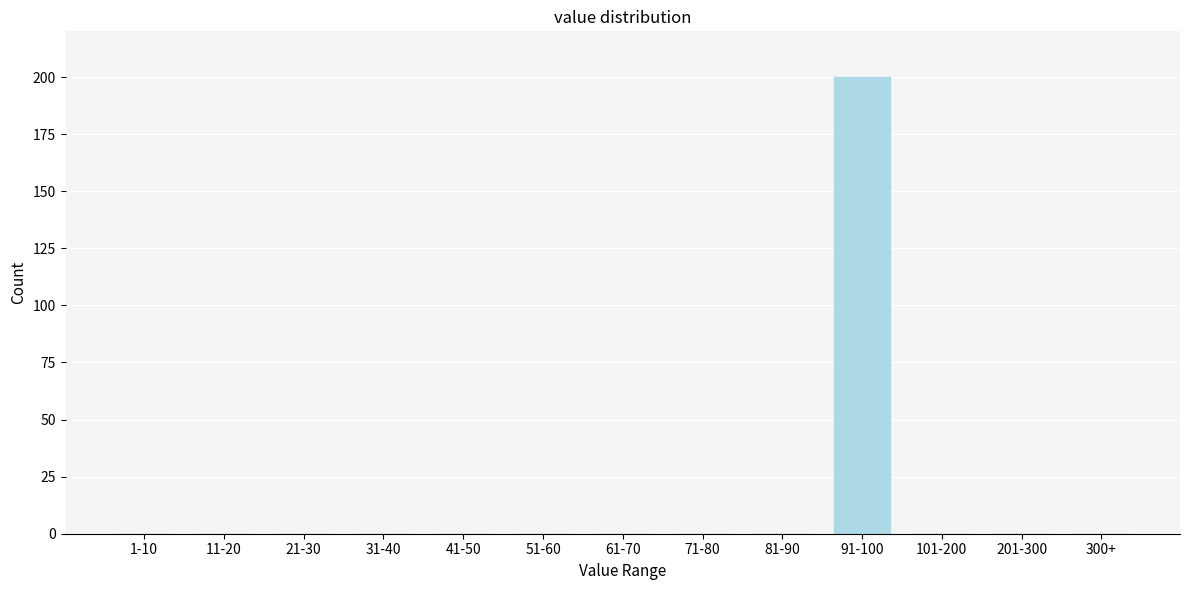

Reading left to right, extract all data points from this chart.

1-10=0	11-20=0	21-30=0	31-40=0	41-50=0	51-60=0	61-70=0	71-80=0	81-90=0	91-100=200	101-200=0	201-300=0	300+=0